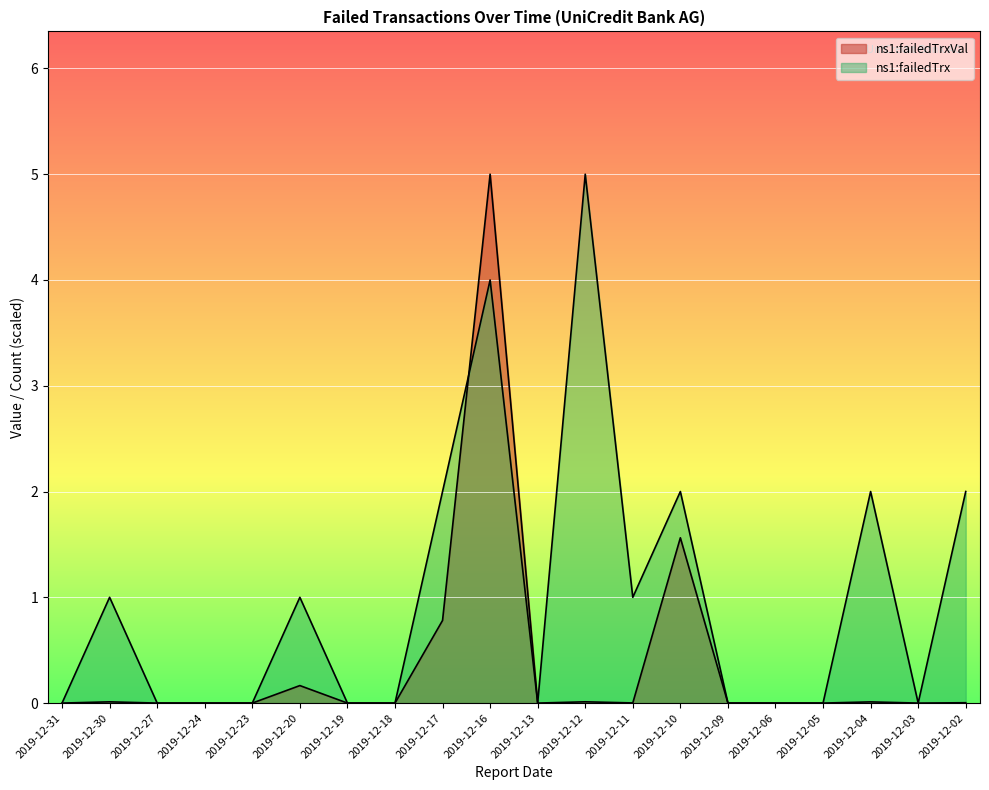

How many interior local valleys does the ns1:failedTrxVal series have?

3